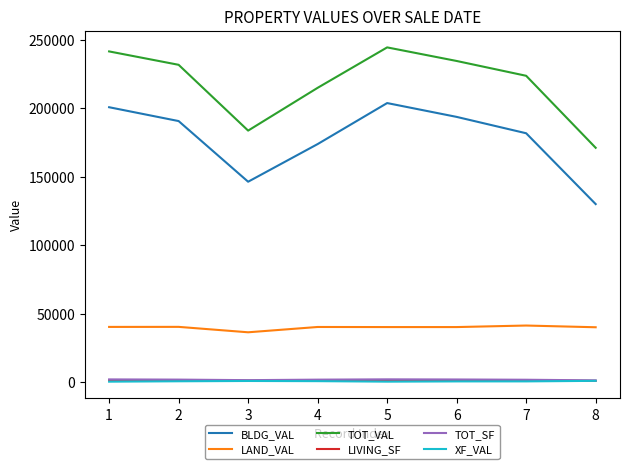

Does the chart display data point markers on the line(s)?

No